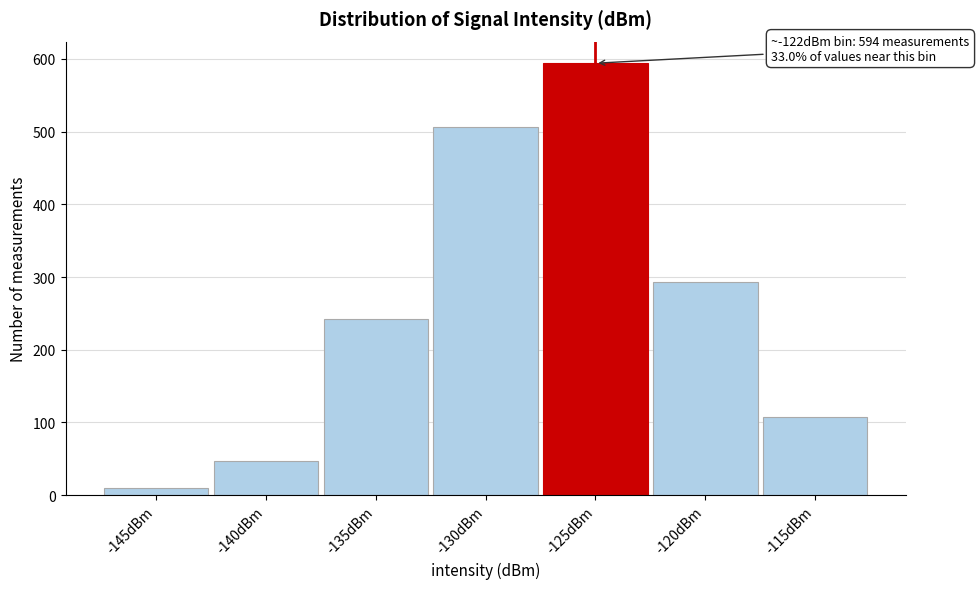

Reading left to right, transcribe all the data shown in this chart.

-145dBm=10	-140dBm=47	-135dBm=242	-130dBm=506	-125dBm=594	-120dBm=293	-115dBm=108